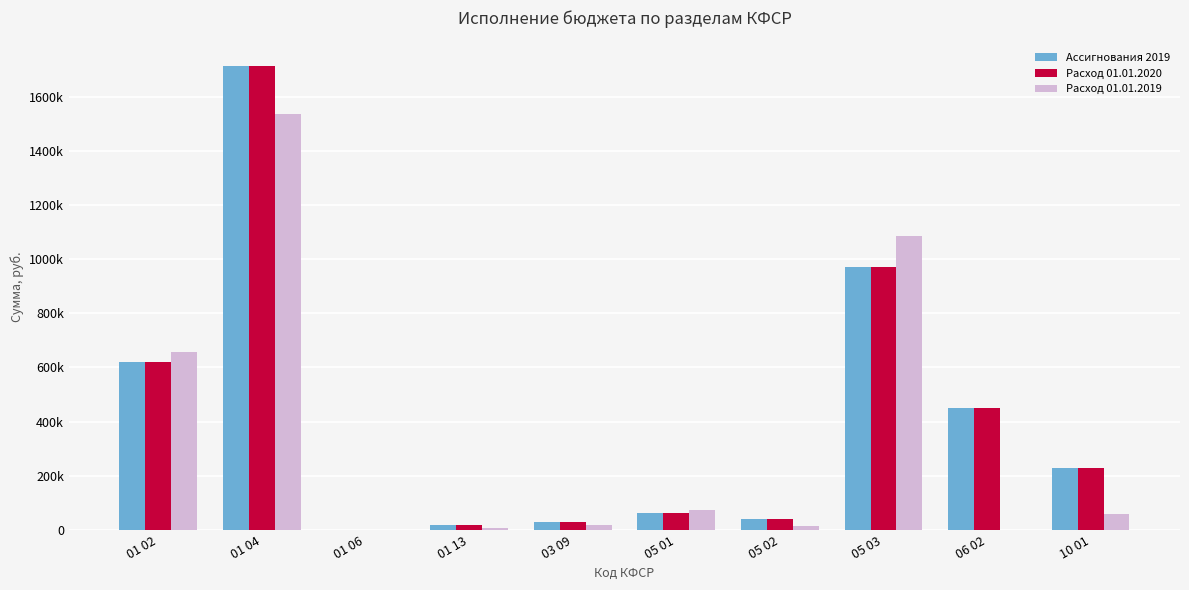

Are the bars grouped side by side (vs. stacked)?

Yes